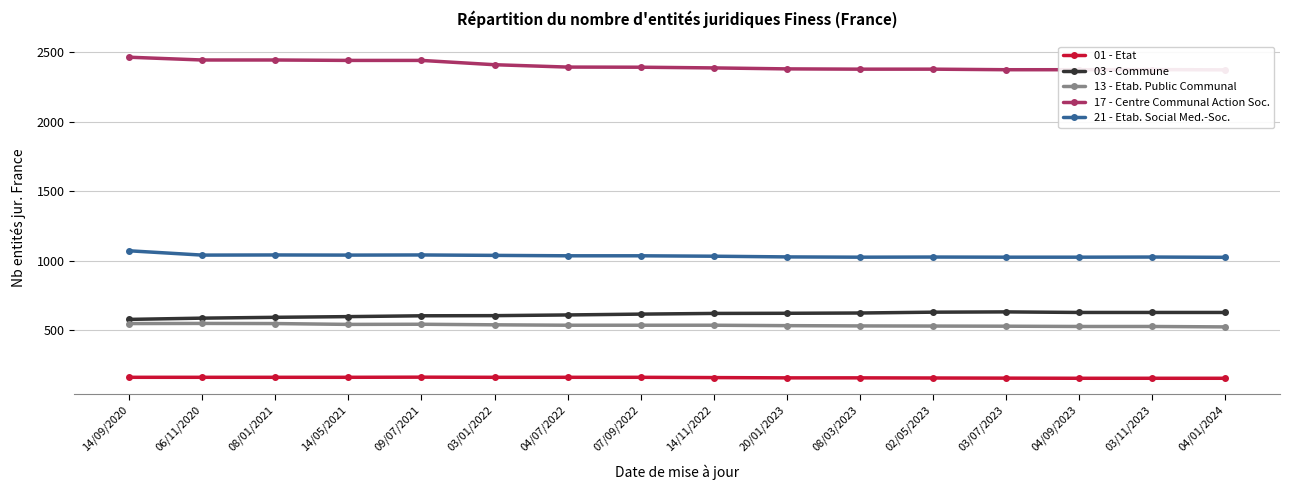

How many data points does each series have?

16